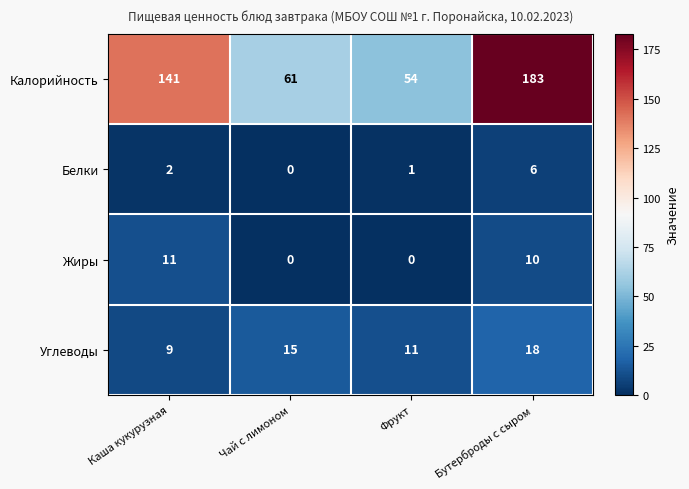

Which series has the largest total across all categories?

Калорийность